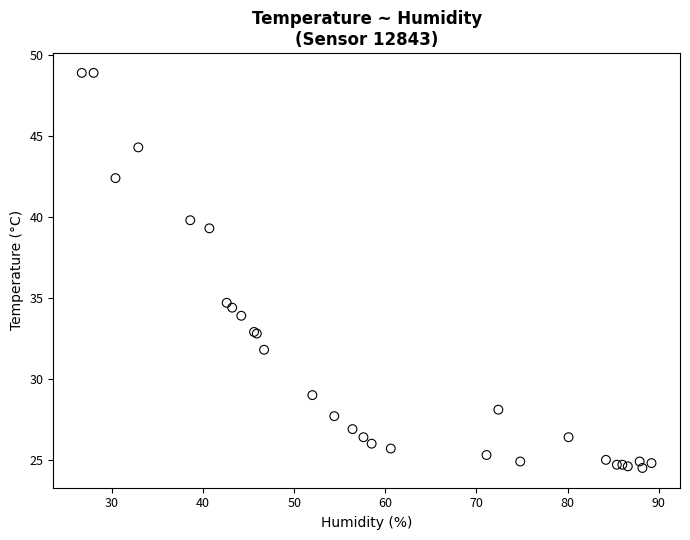

What Y value in the scatter plot is closest to 36?

34.7